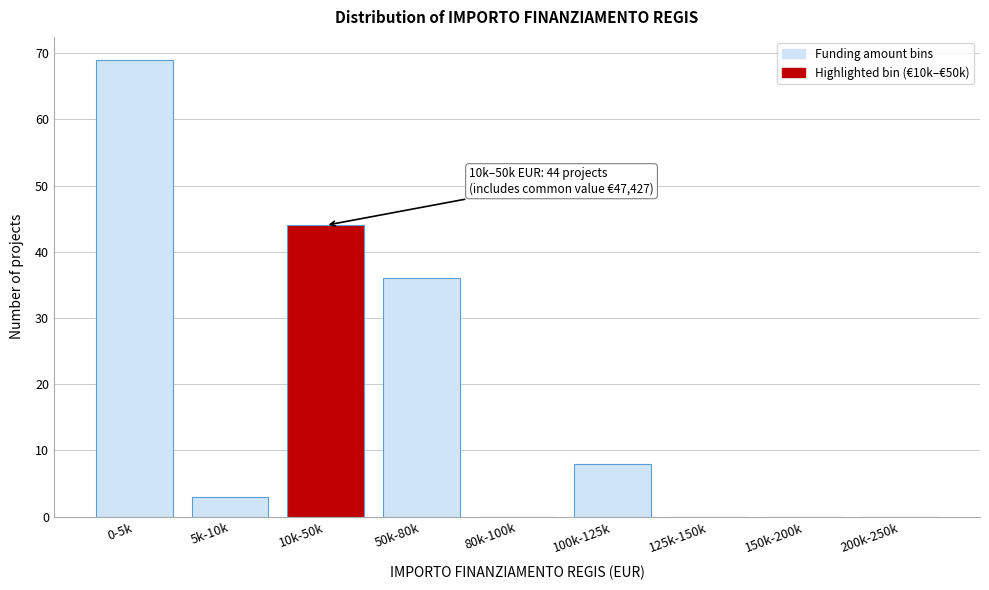

Reading left to right, transcribe all the data shown in this chart.

0-5k=69	5k-10k=3	10k-50k=44	50k-80k=36	80k-100k=0	100k-125k=8	125k-150k=0	150k-200k=0	200k-250k=0